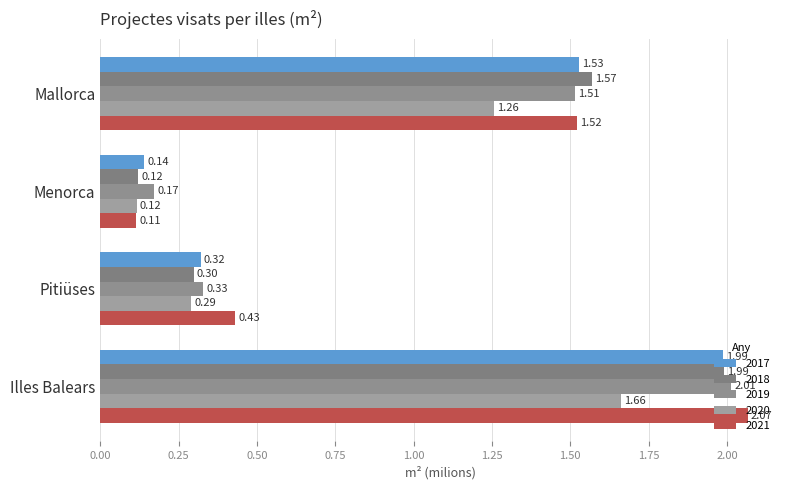

Between Pitiüses and Illes Balears, which series saw the biggest shift?

2018